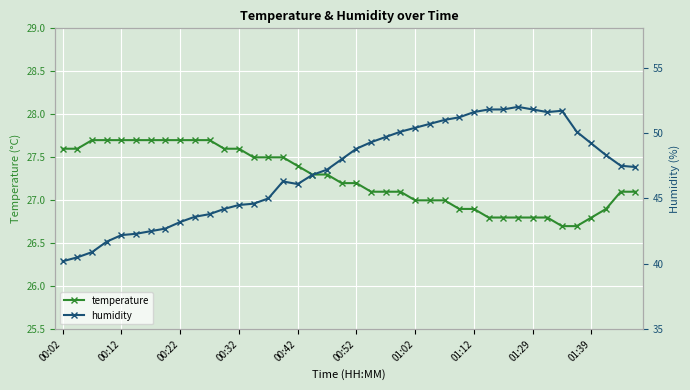

What is the maximum value for temperature?

27.7